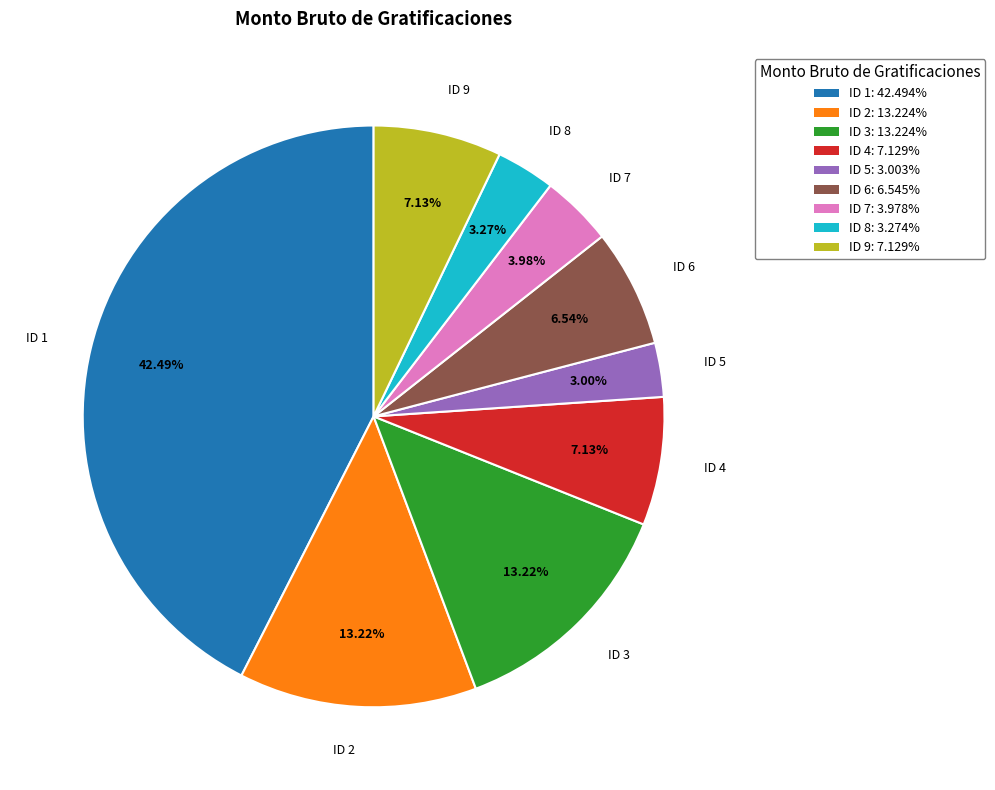

Is there a majority slice in this chart?

No